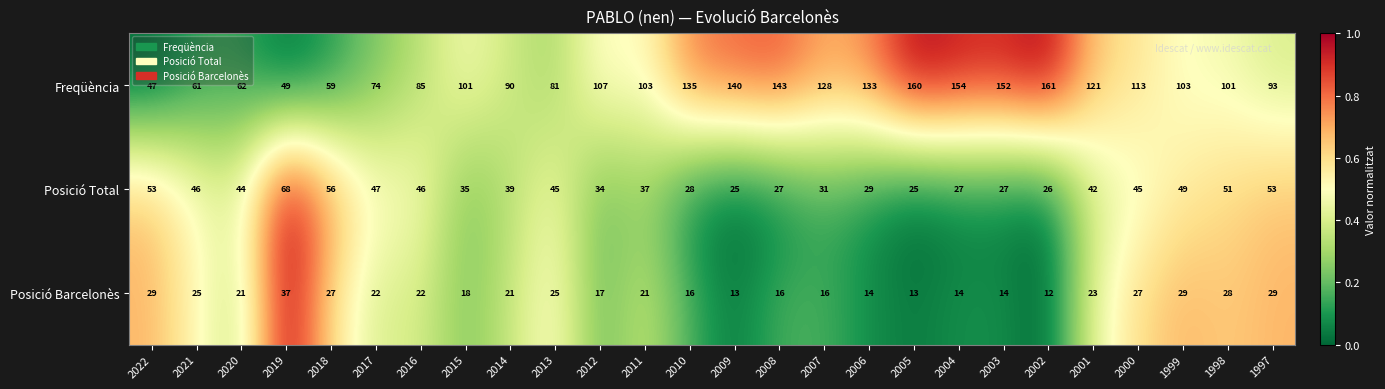

Rank the series by their average value, from lowest to highest.

Posició Barcelonès, Posició Total, Freqüència